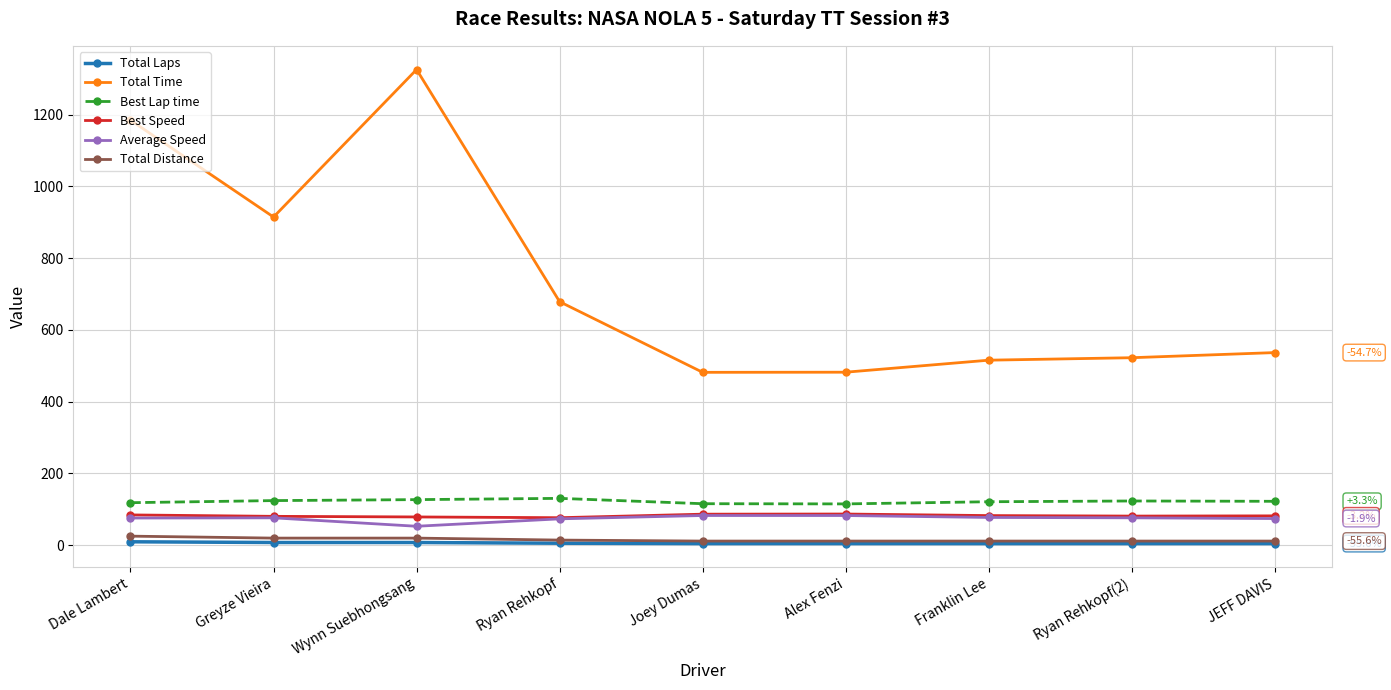

True or false: Total Laps and Total Time intersect in this chart.

False